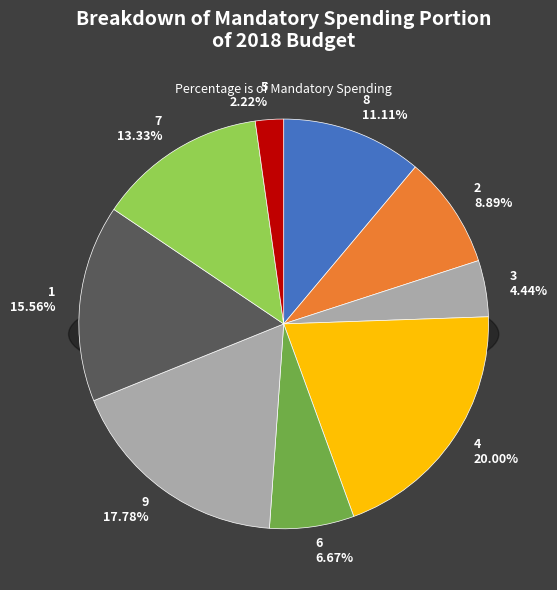

True or false: 7 accounts for 3% of the total.

False